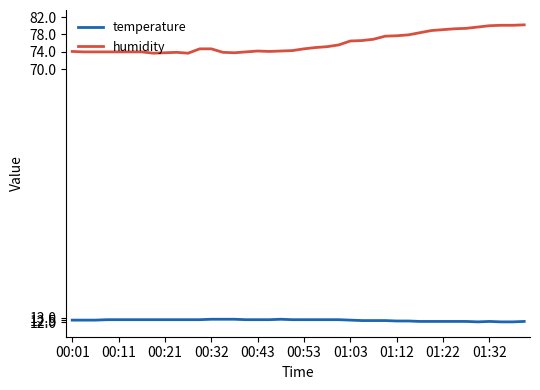

Which series has the largest range (max minus min)?

humidity